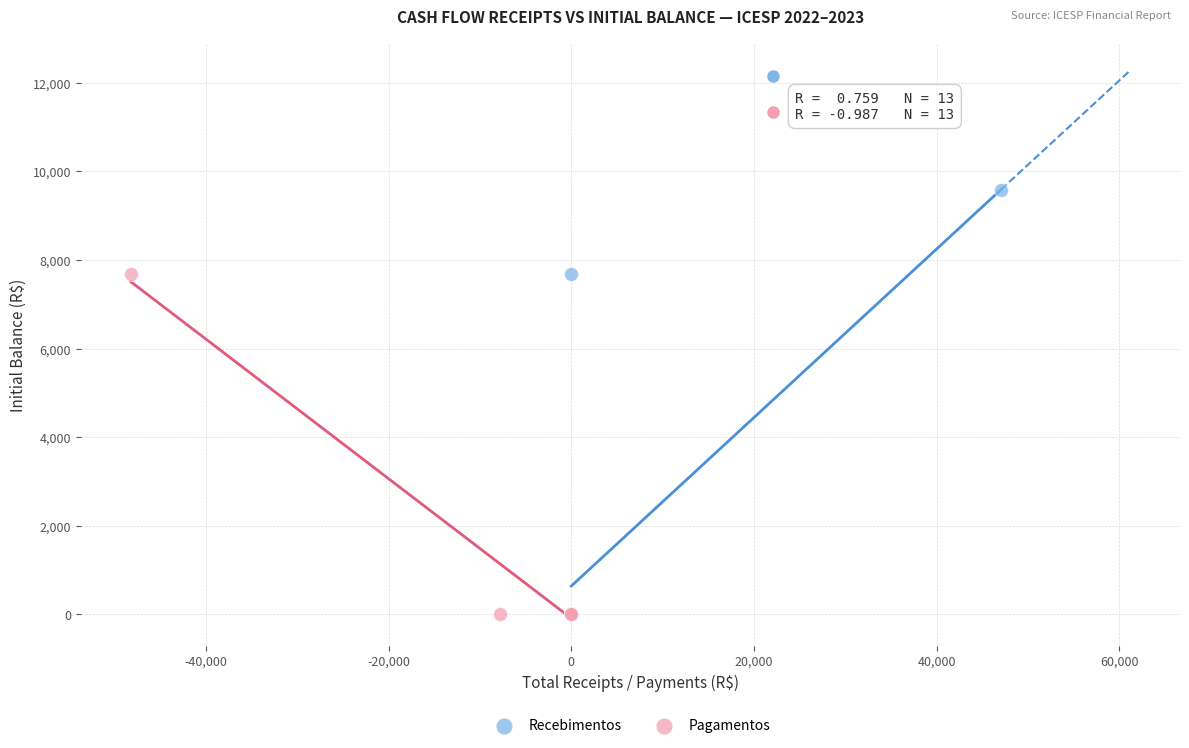

Which series reaches the maximum Y coordinate?

Recebimentos